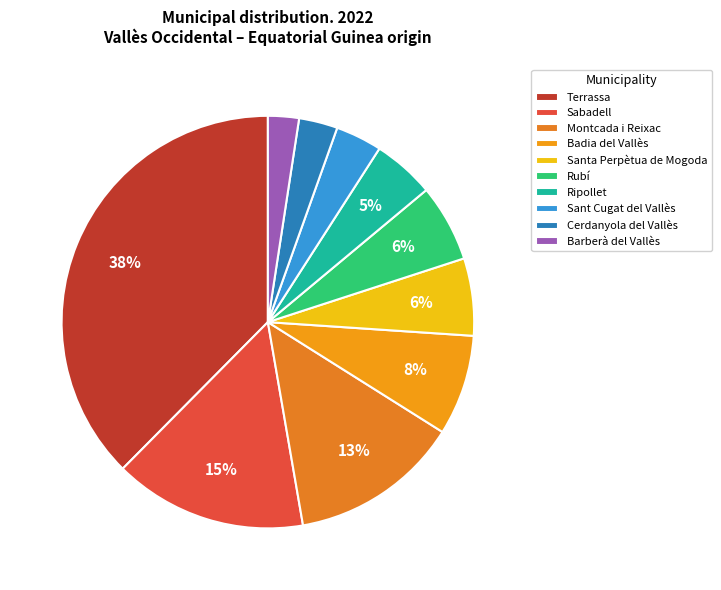

To the nearest percent, what is the average slice percentage?

10%